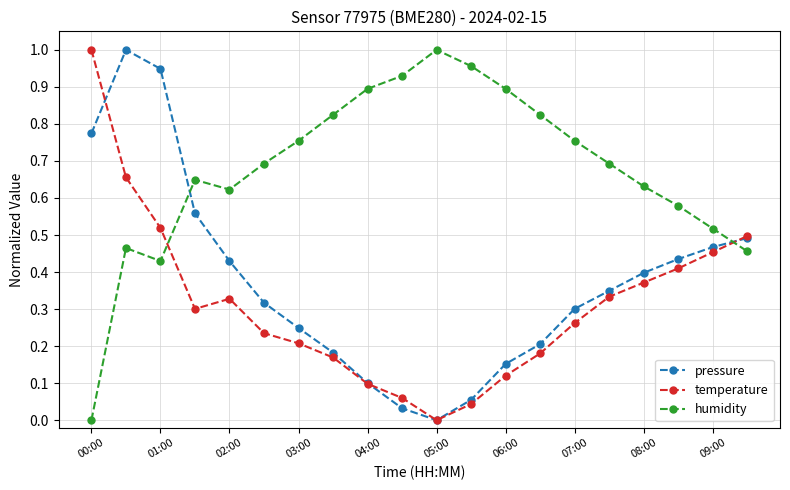

Rank the series by their average value, from lowest to highest.

temperature, pressure, humidity